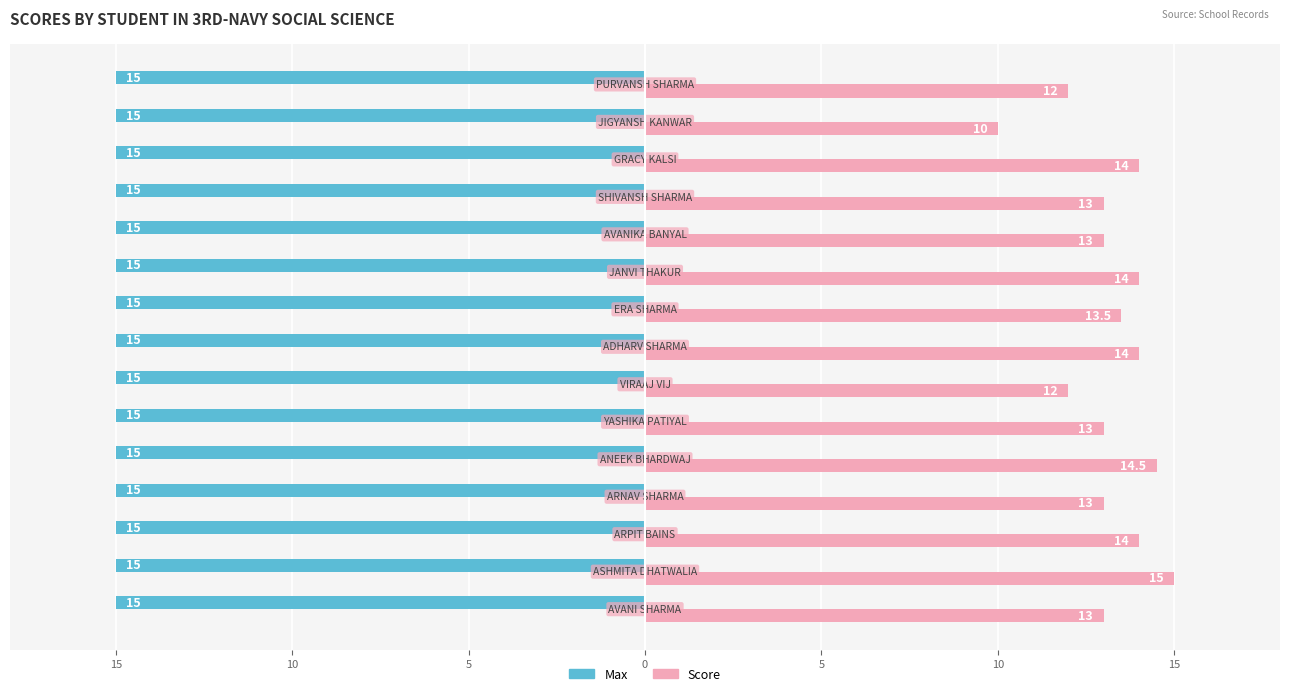

What are all the series names shown in the legend?

Max, Score